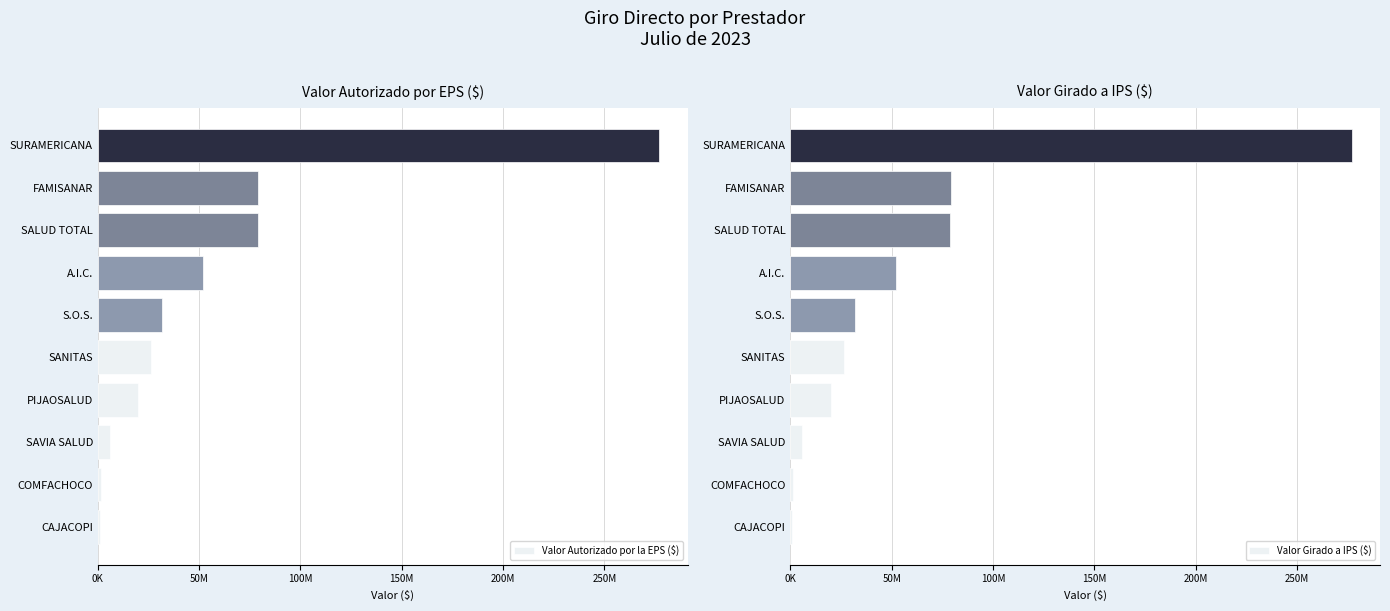

Reading left to right, list all the values displayed in this chart.

Valor Autorizado por la EPS ($): 1034993	1459077	5981732	20000000	26409165	31814287	52058951	78830195	79248320	277205066
Valor Girado a IPS ($): 1034993	1459077	5981732	20000000	26409165	31814287	52058951	78830195	79248320	277205066